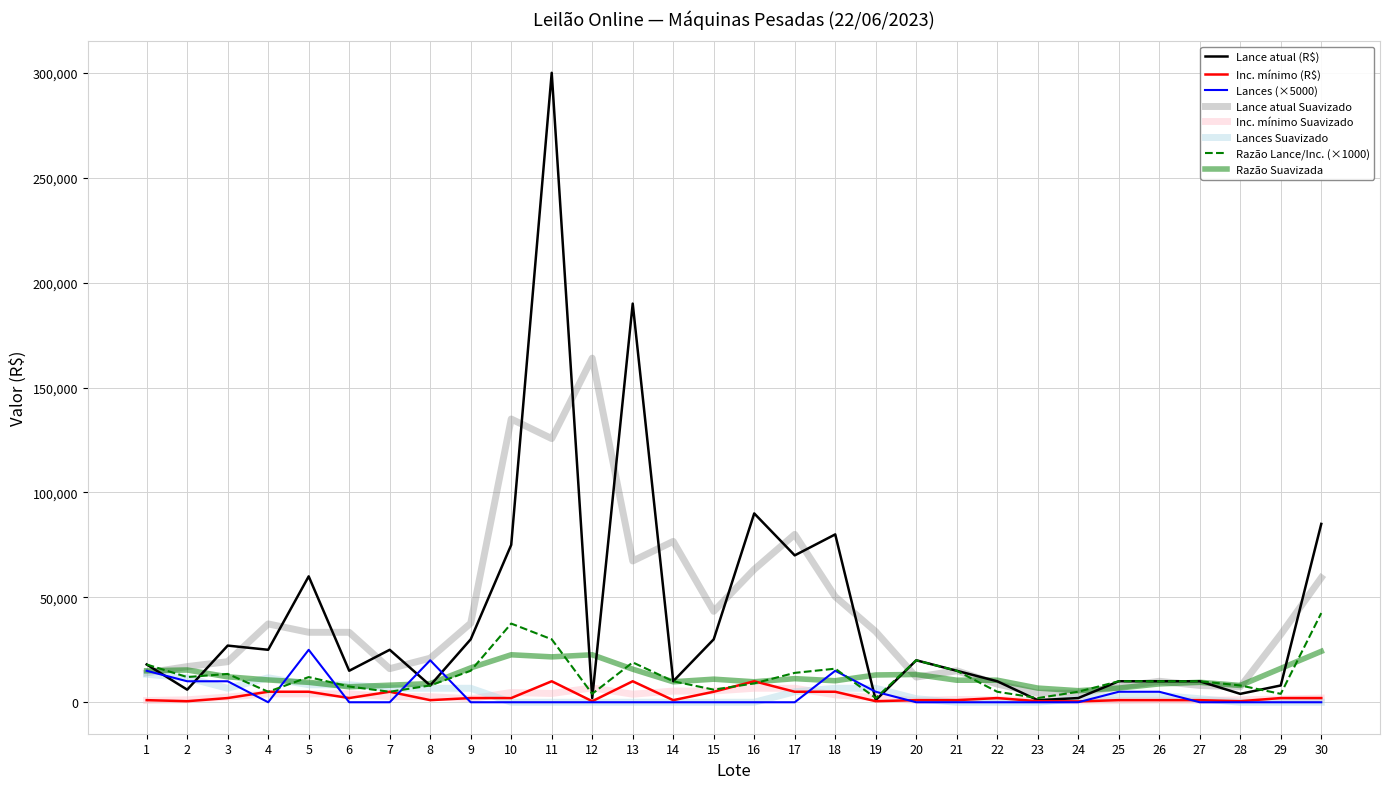

Does the chart have visible grid lines?

Yes